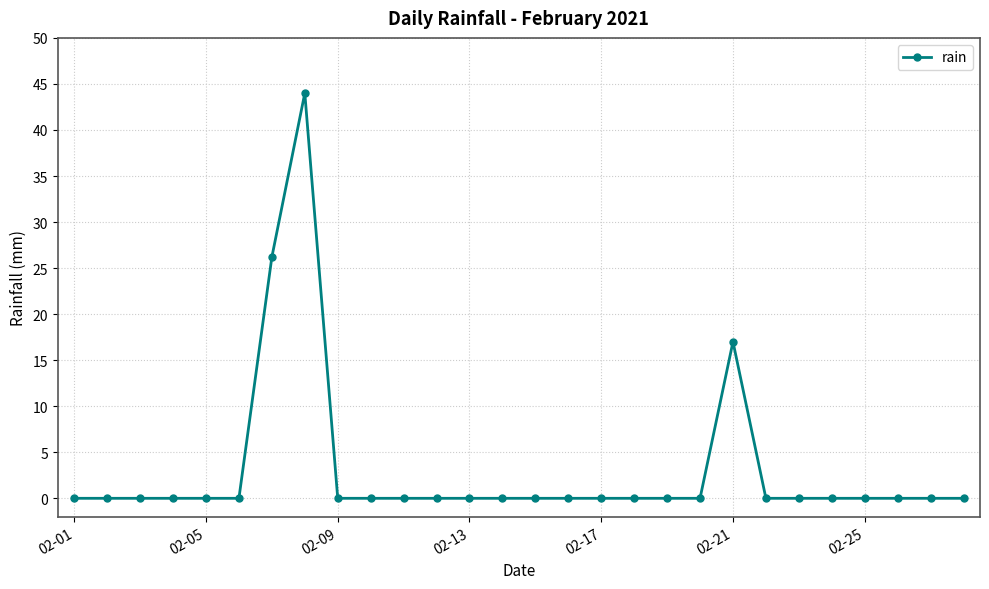

Reading right to left, list all the values displayed in this chart.

0.0	0.0	0.0	0.0	0.0	0.0	0.0	17.0	0.0	0.0	0.0	0.0	0.0	0.0	0.0	0.0	0.0	0.0	0.0	0.0	44.0	26.2	0.0	0.0	0.0	0.0	0.0	0.0